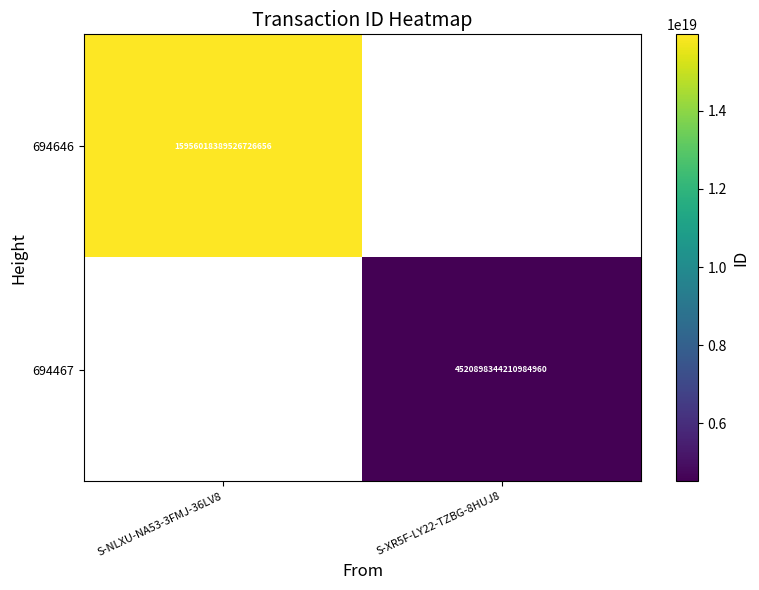

True or false: 694467 has a value of 7983735443808357376 at S-XR5F-LY22-TZBG-8HUJ8.

False